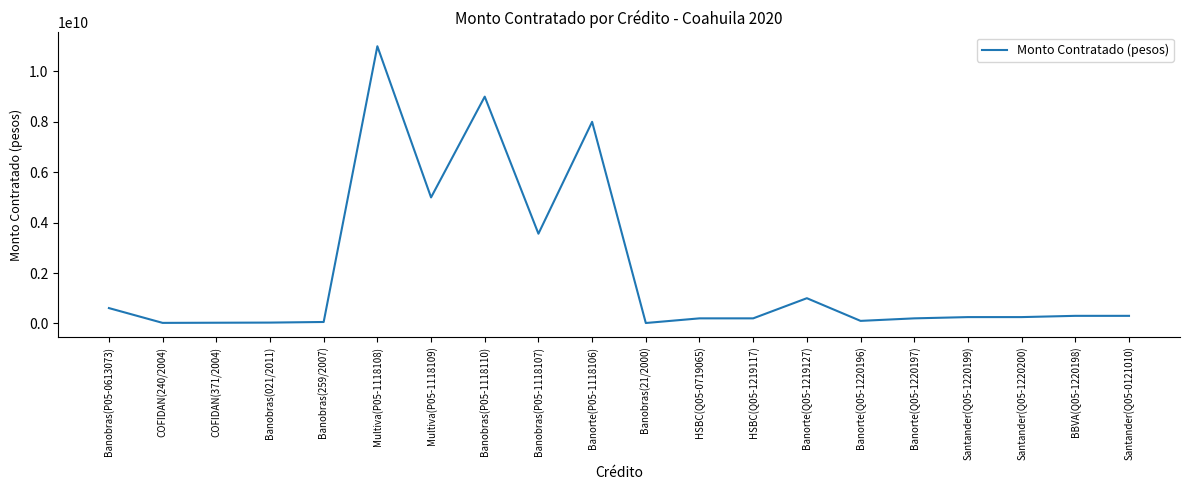

What is the change in value from Multiva(P05-1118109) to Santander(Q05-1220199)?

-4750000000